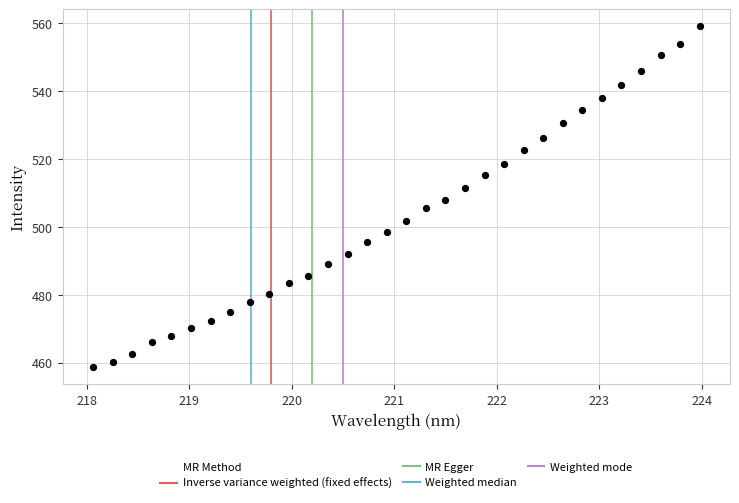

What is the range of X values (max minus min)?

5.9